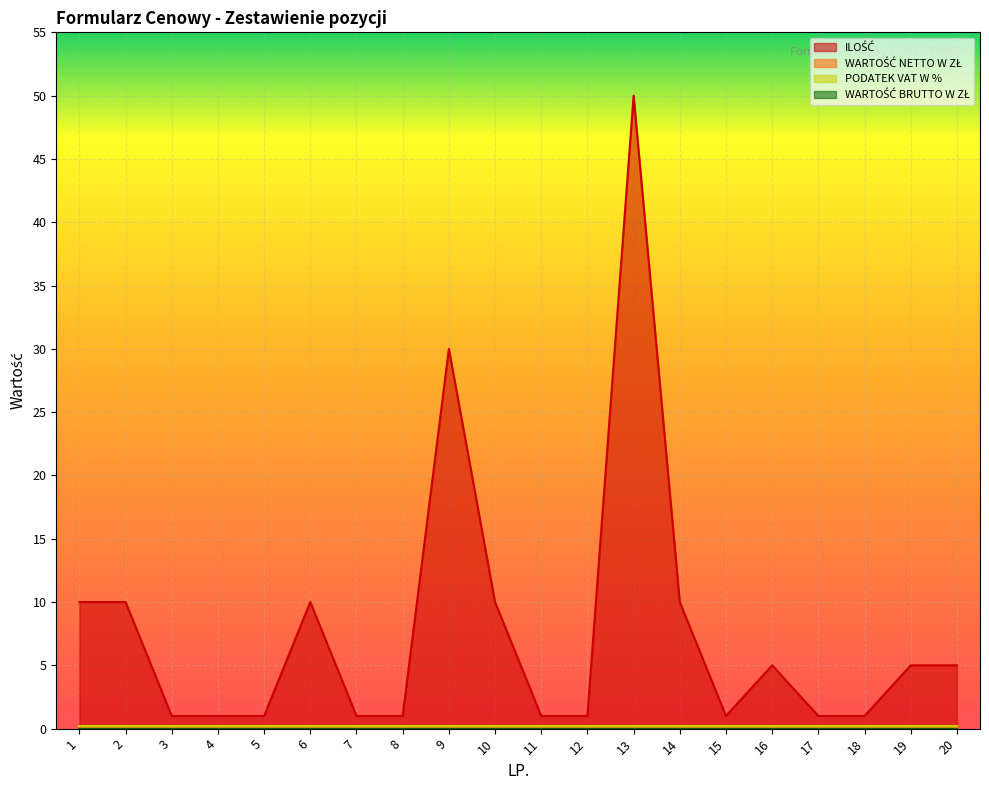

True or false: WARTOŚĆ BRUTTO W ZŁ and WARTOŚĆ NETTO W ZŁ cross at least once.

False